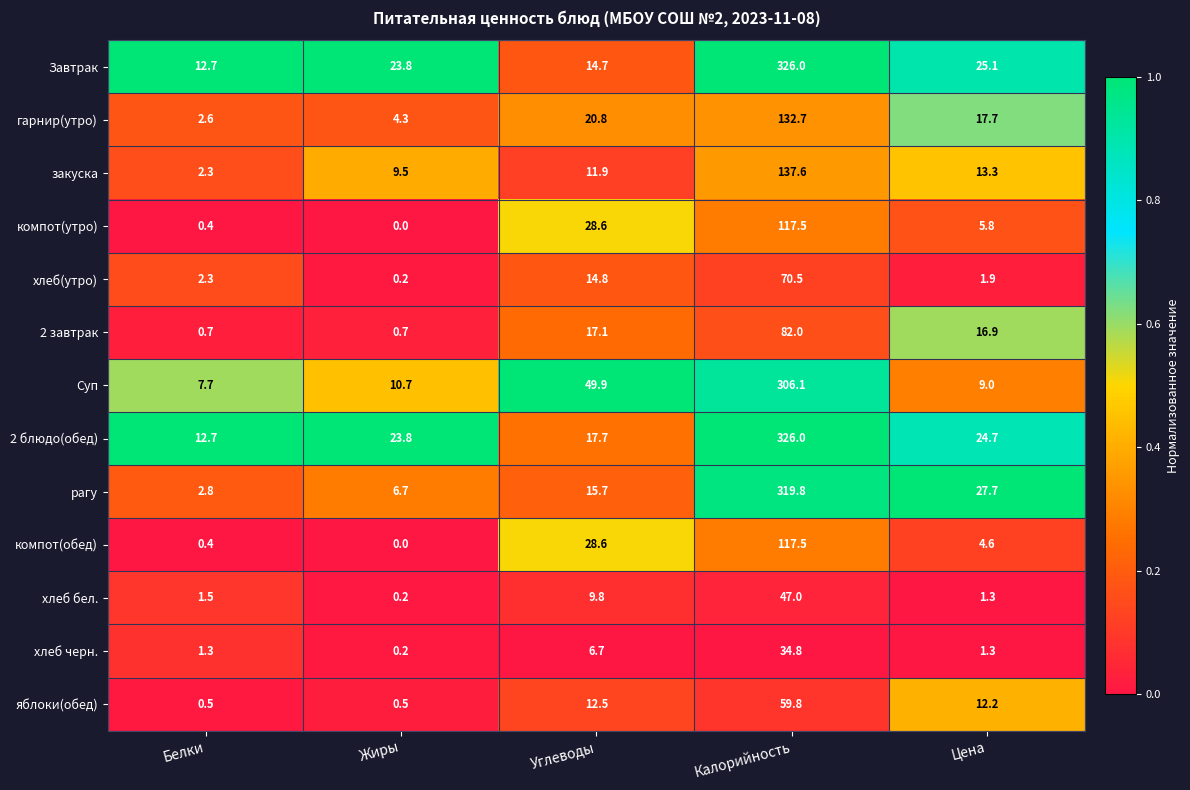

Rank the categories by хлеб(утро) value from lowest to highest.

Жиры, Цена, Белки, Углеводы, Калорийность